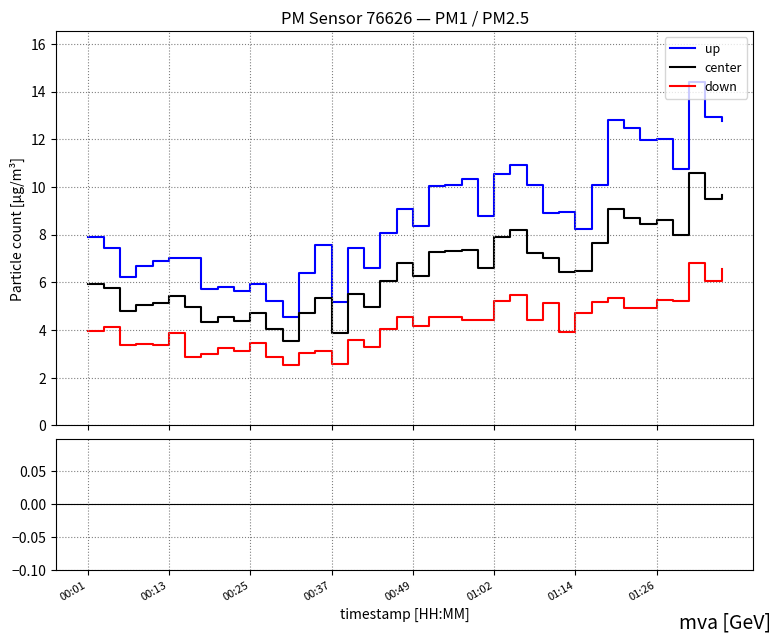

True or false: P2/center ratio and P1 (up) intersect in this chart.

False